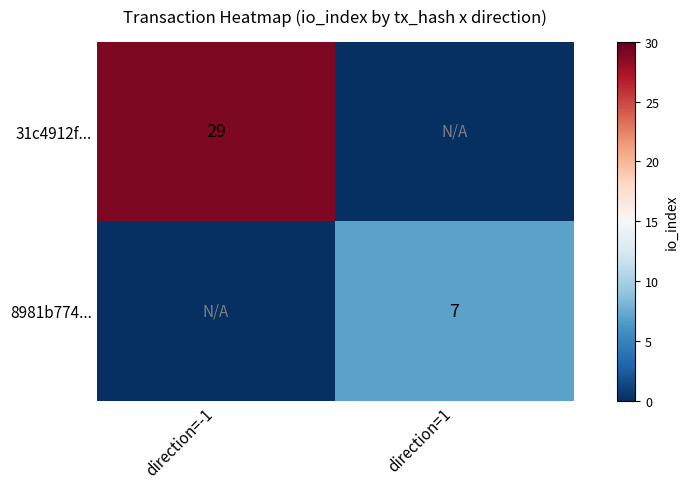

True or false: 31c4912f... has a value of 29 at direction=-1.

True